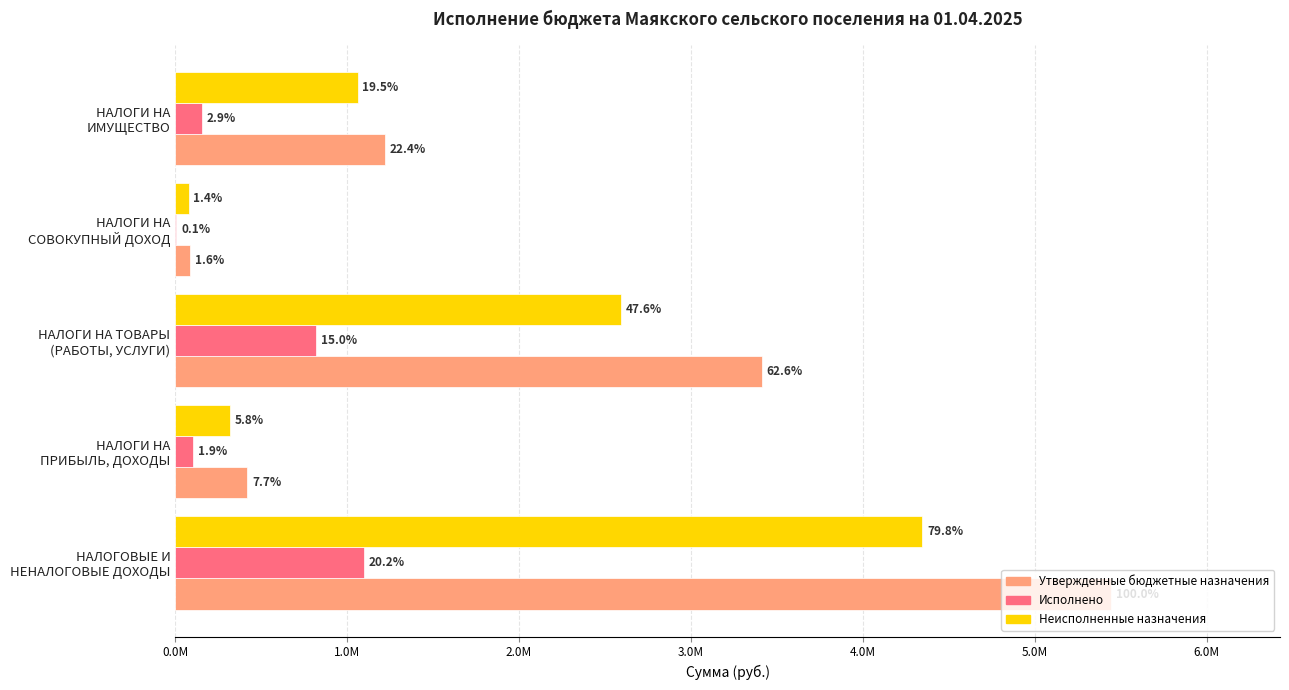

What are all the series names shown in the legend?

Утвержденные бюджетные назначения, Исполнено, Неисполненные назначения